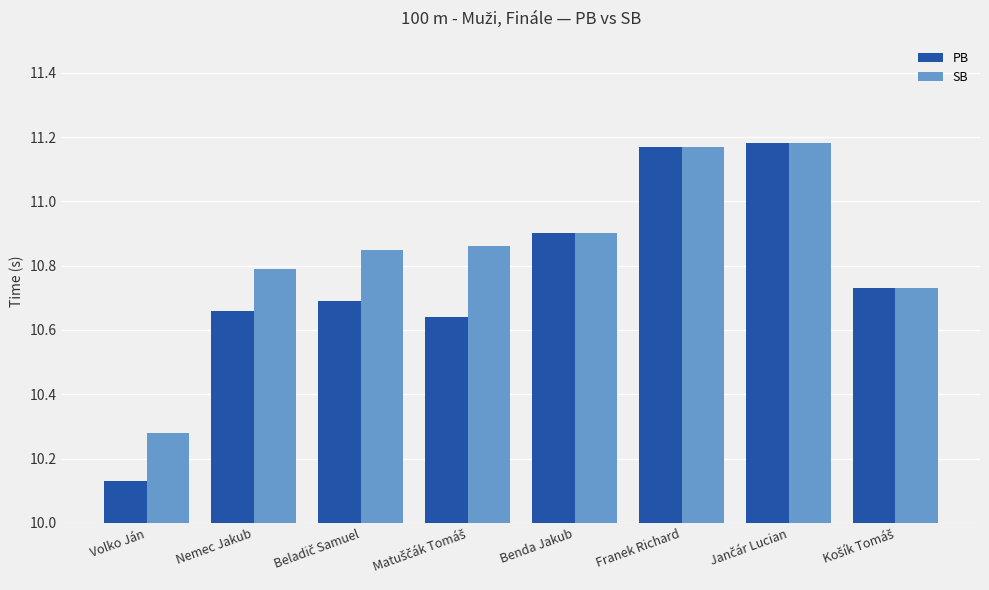

Which series has the widest spread of values?

PB